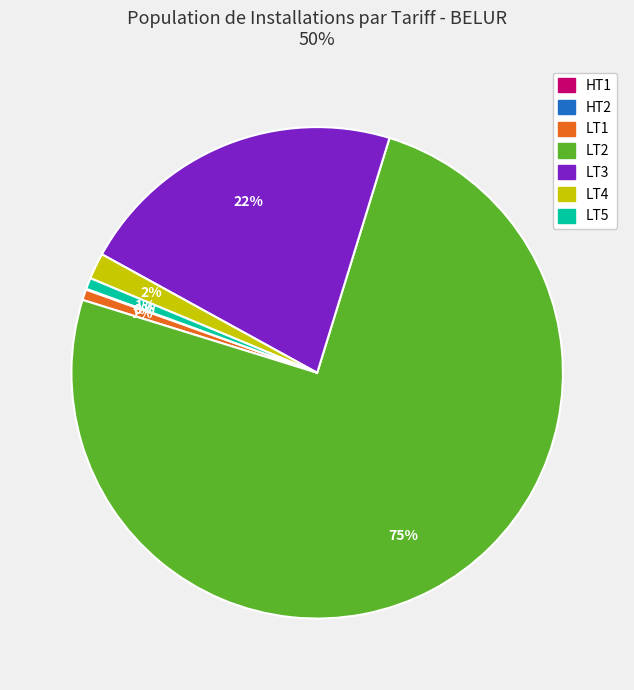

The LT4 slice represents 14% of the pie. True or false?

False